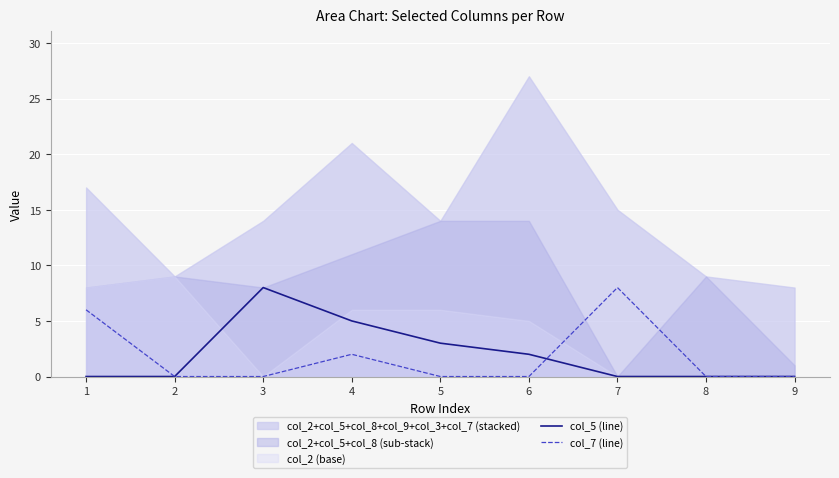

What is the value of the col_7 (line) point at the 4th from the left?

2